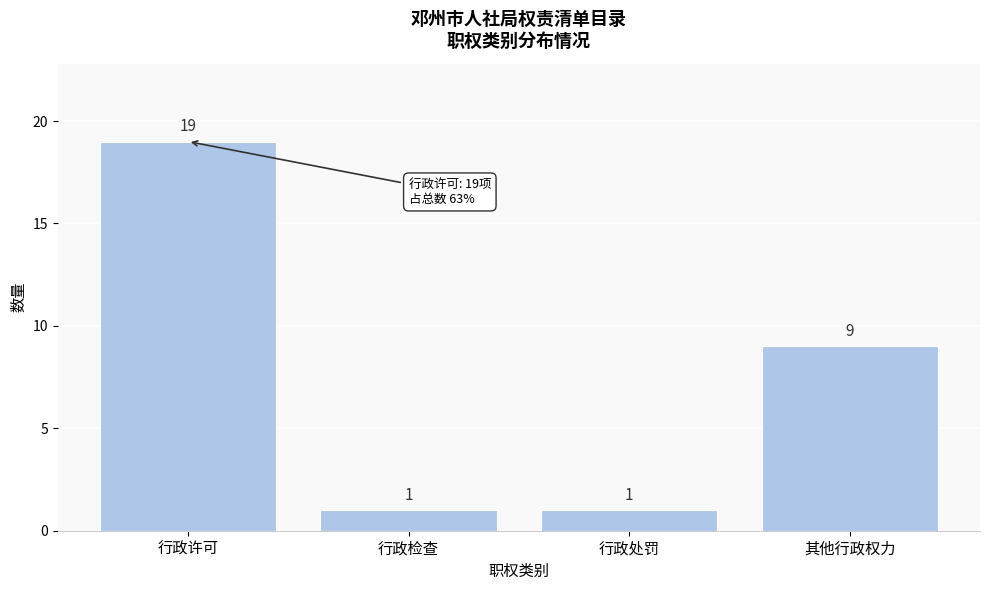

Reading left to right, list all the values displayed in this chart.

行政许可=19	行政检查=1	行政处罚=1	其他行政权力=9